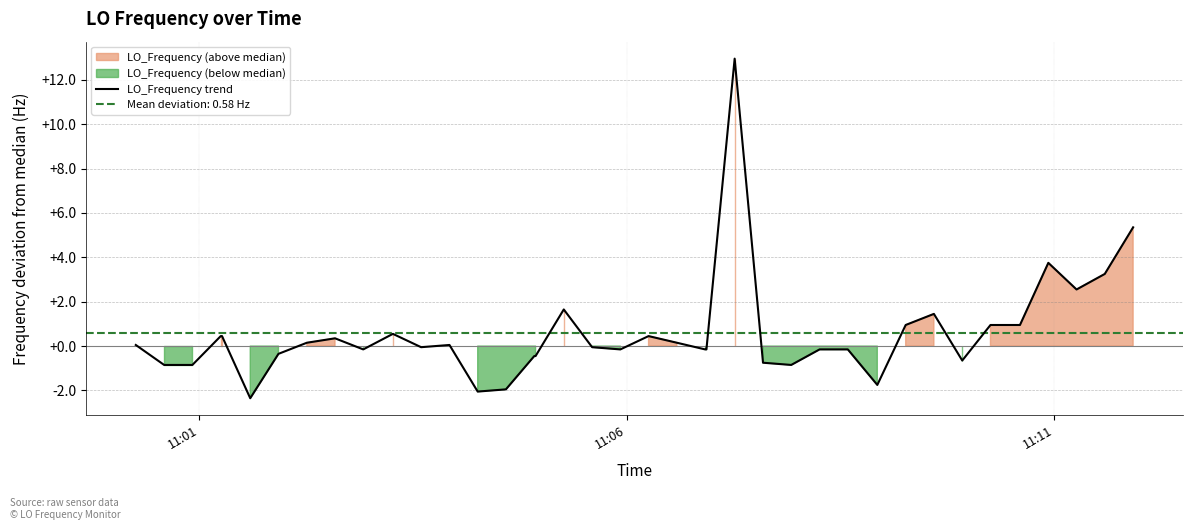

What is the maximum value for LO_Frequency trend?

12.9